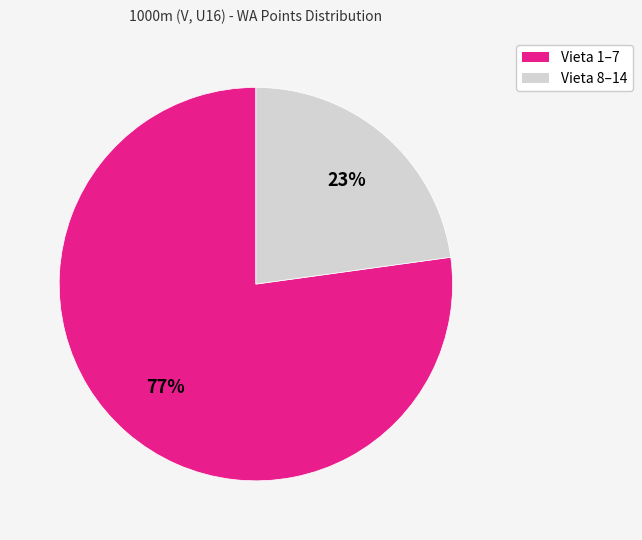

Count the number of slices in the pie.

2